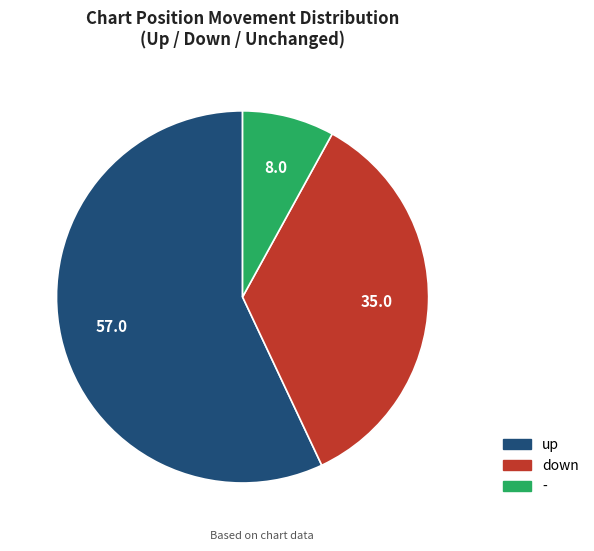

Approximately how many times larger is the value at - compared to down?

0.2